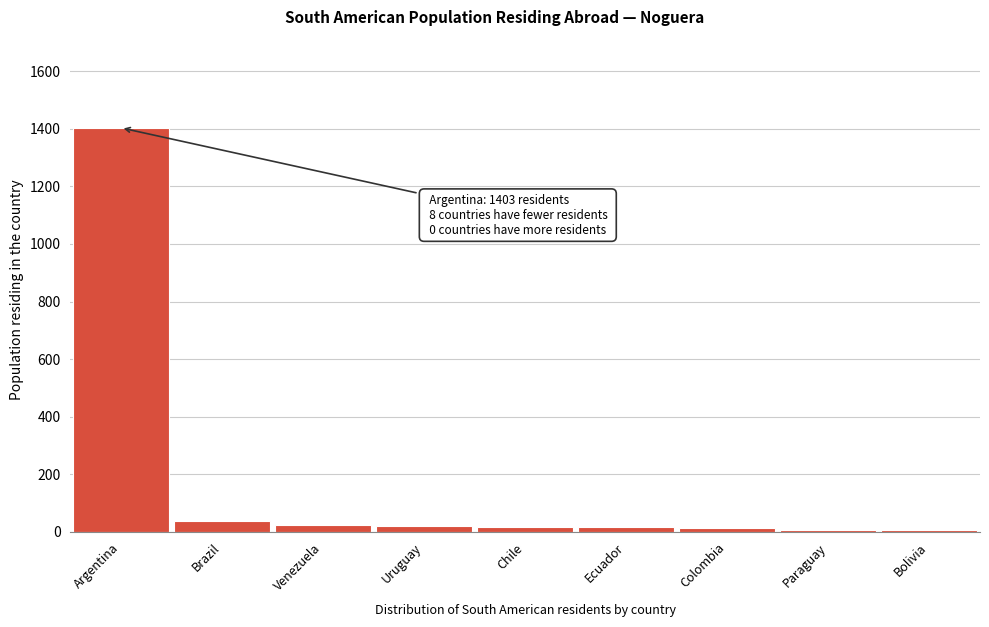

Between Ecuador and Argentina, which is larger?

Argentina